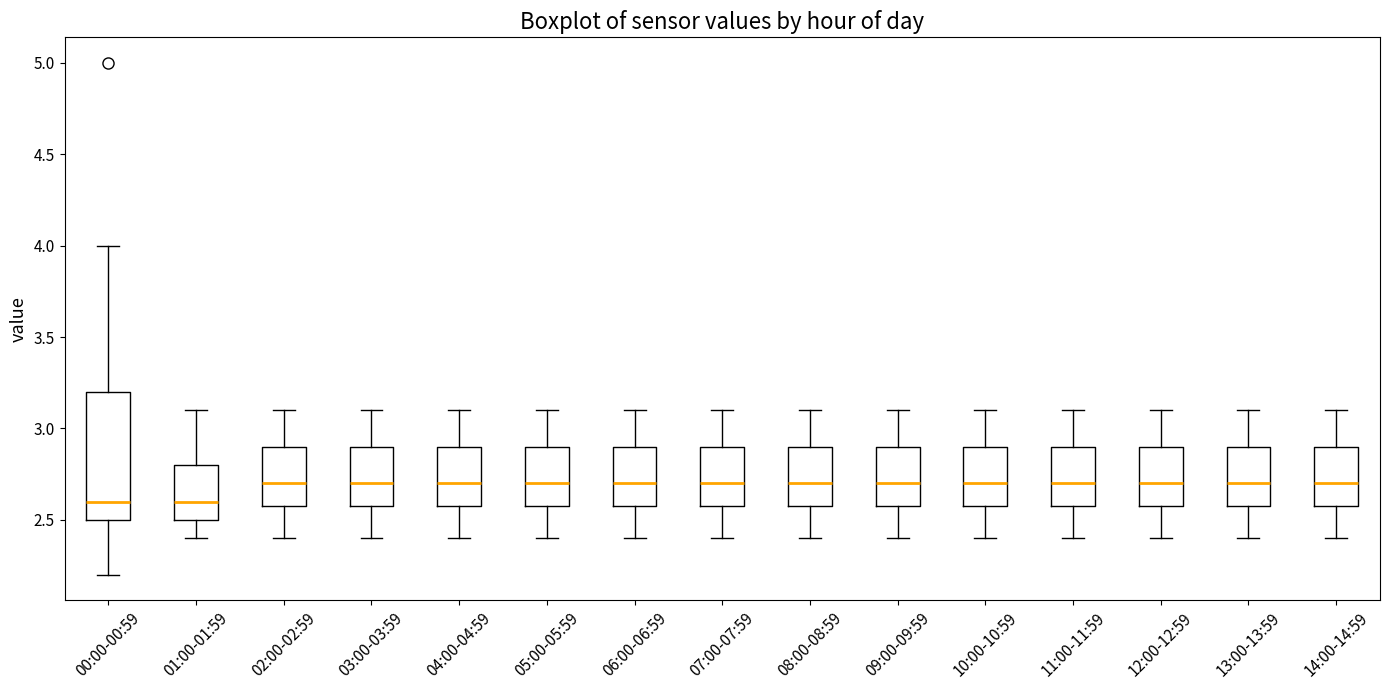

Reading left to right, read every box against the y-axis: the position of its median line, the range the box covers, and the ends of its whiskers. The values are not printed on the chart, so give them approximately, as read against the axis.

00:00-00:59: median 2.6, box 2.5 to 3.2, whiskers 2.2 to 4.0
01:00-01:59: median 2.6, box 2.5 to 2.8, whiskers 2.4 to 3.1
02:00-02:59: median 2.7, box 2.6 to 2.9, whiskers 2.4 to 3.1
03:00-03:59: median 2.7, box 2.6 to 2.9, whiskers 2.4 to 3.1
04:00-04:59: median 2.7, box 2.6 to 2.9, whiskers 2.4 to 3.1
05:00-05:59: median 2.7, box 2.6 to 2.9, whiskers 2.4 to 3.1
06:00-06:59: median 2.7, box 2.6 to 2.9, whiskers 2.4 to 3.1
07:00-07:59: median 2.7, box 2.6 to 2.9, whiskers 2.4 to 3.1
08:00-08:59: median 2.7, box 2.6 to 2.9, whiskers 2.4 to 3.1
09:00-09:59: median 2.7, box 2.6 to 2.9, whiskers 2.4 to 3.1
10:00-10:59: median 2.7, box 2.6 to 2.9, whiskers 2.4 to 3.1
11:00-11:59: median 2.7, box 2.6 to 2.9, whiskers 2.4 to 3.1
12:00-12:59: median 2.7, box 2.6 to 2.9, whiskers 2.4 to 3.1
13:00-13:59: median 2.7, box 2.6 to 2.9, whiskers 2.4 to 3.1
14:00-14:59: median 2.7, box 2.6 to 2.9, whiskers 2.4 to 3.1